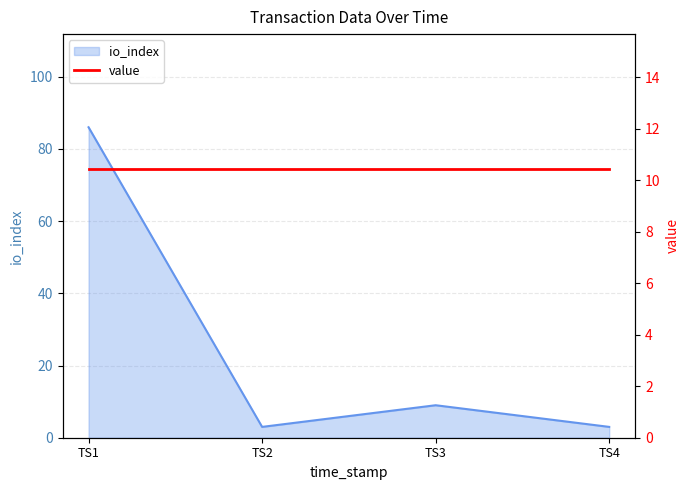

What is the difference between the second highest and minimum values?

6